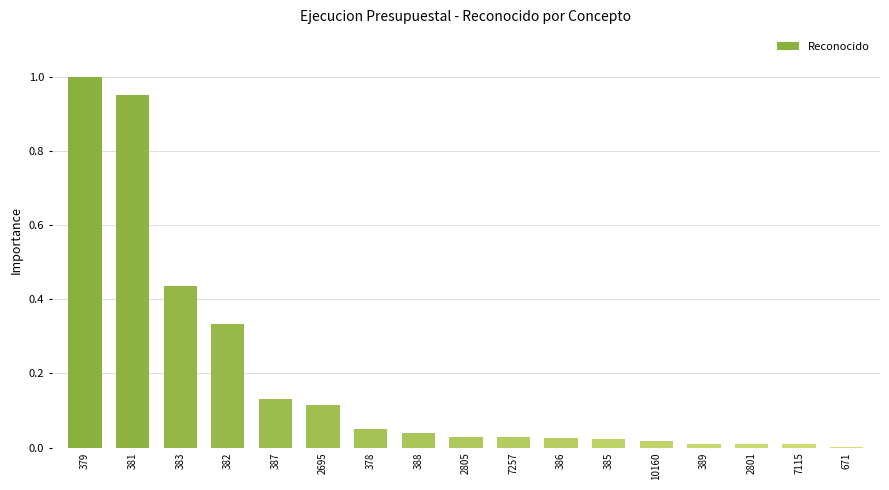

Which has a higher value, 387 or 386?

387